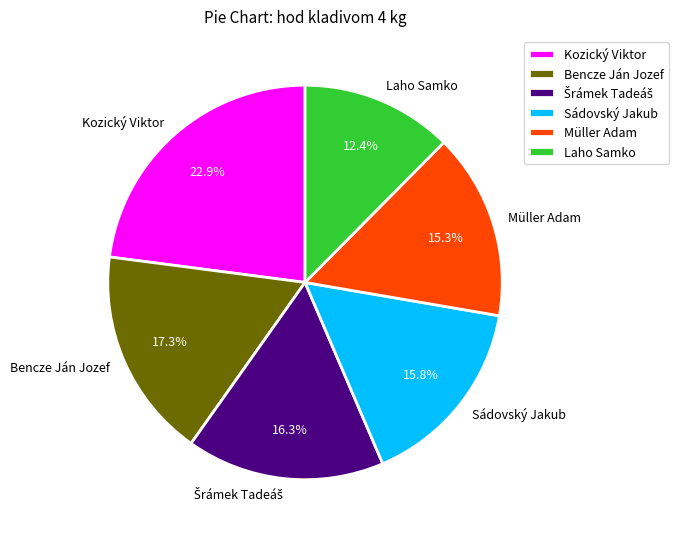

Is it true that Bencze Ján Jozef is 10% of the pie?

False